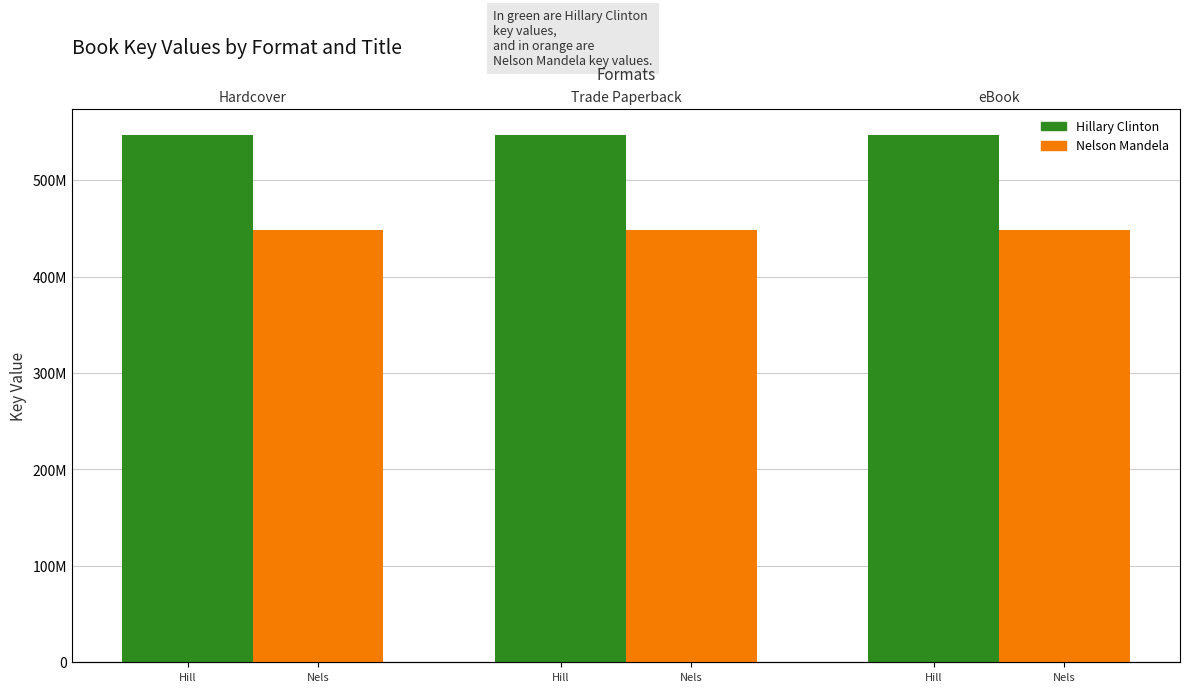

What is the sum of all Hillary Clinton values?

1639621707